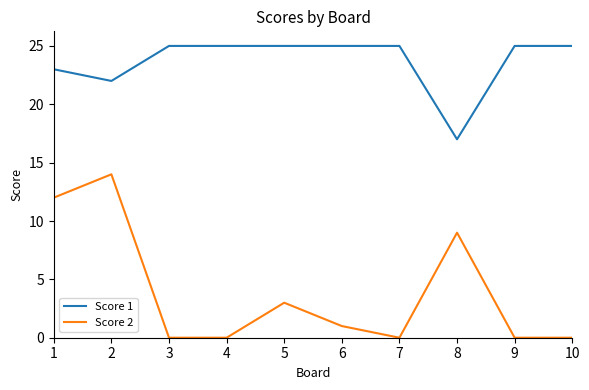

How many lines are shown in the chart?

2